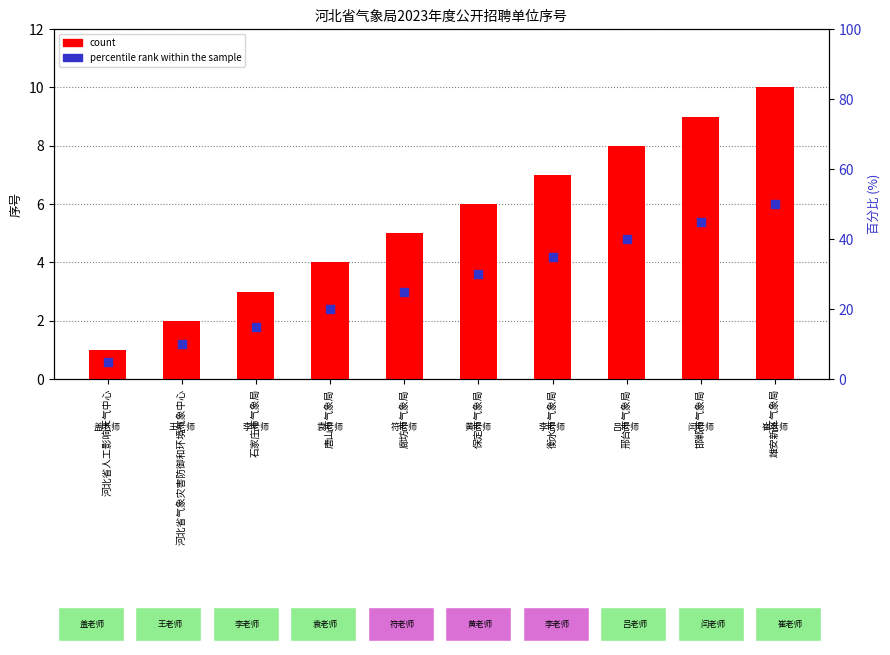

Which series has the largest total across all categories?

count